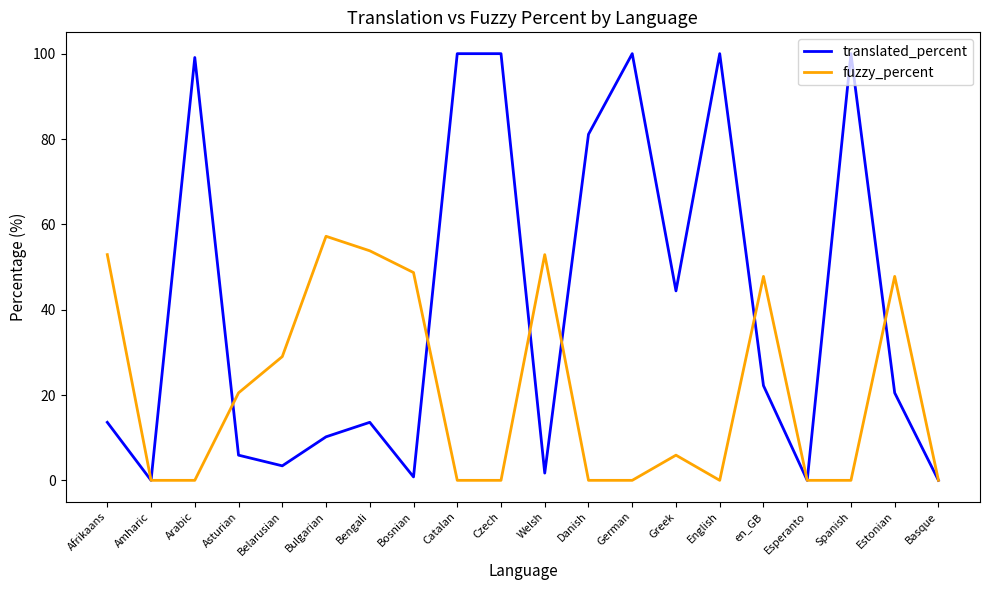

What position from the left is Esperanto?

17